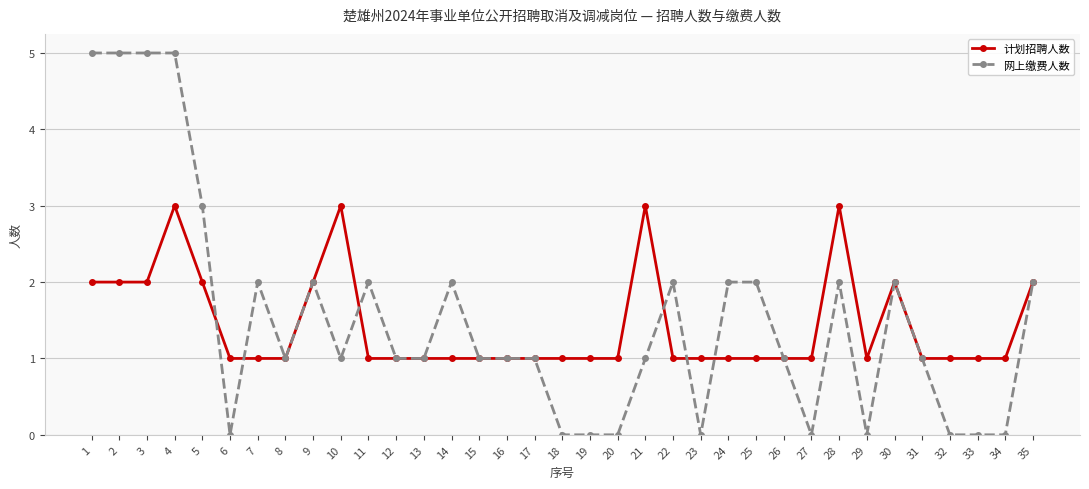

What is the value of the 计划招聘人数 point at the 13th from the left?

1